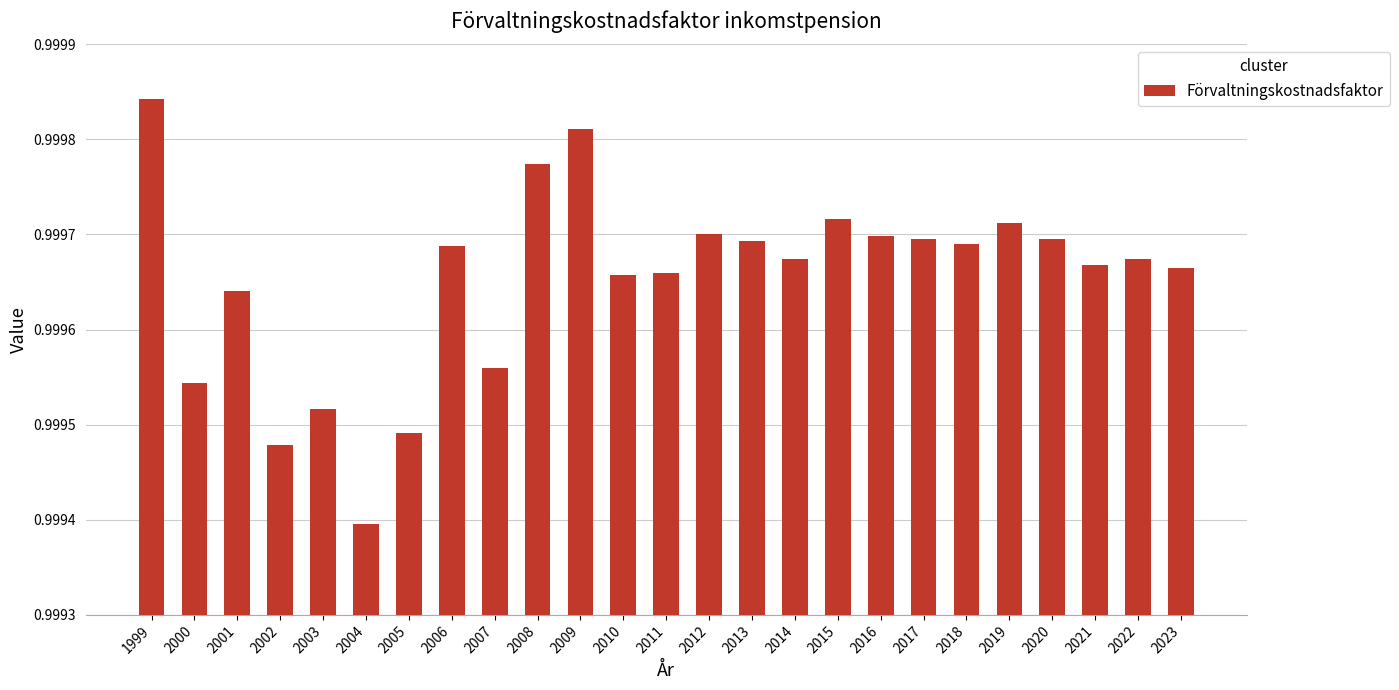

Which label corresponds to the smallest value in the chart?

2004